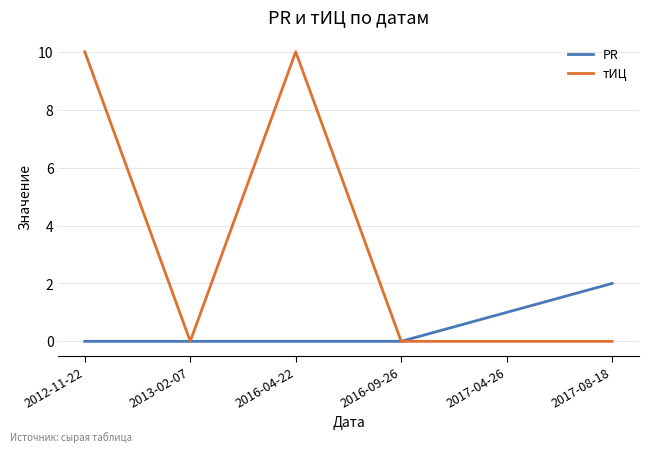

Reading left to right, list all the values displayed in this chart.

PR: 0	0	0	0	1	2
тИЦ: 10	0	10	0	0	0